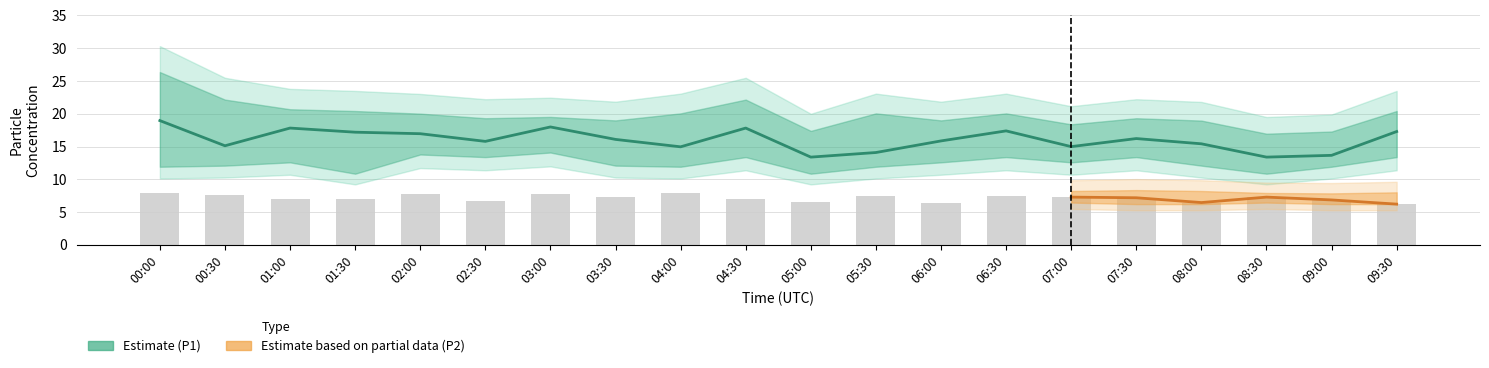

Which has a higher value, 01:30 or 02:00?

01:30